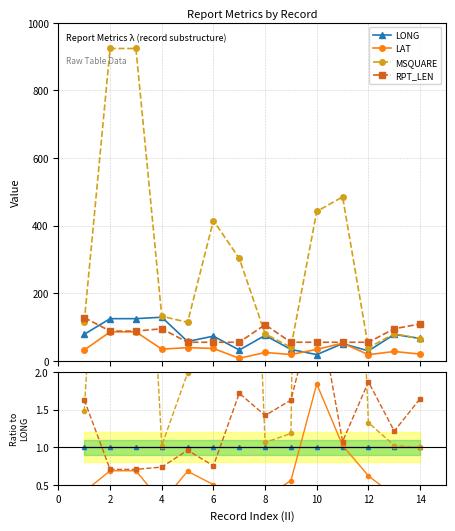

The LONG series shows 1.0 at 12. True or false?

True